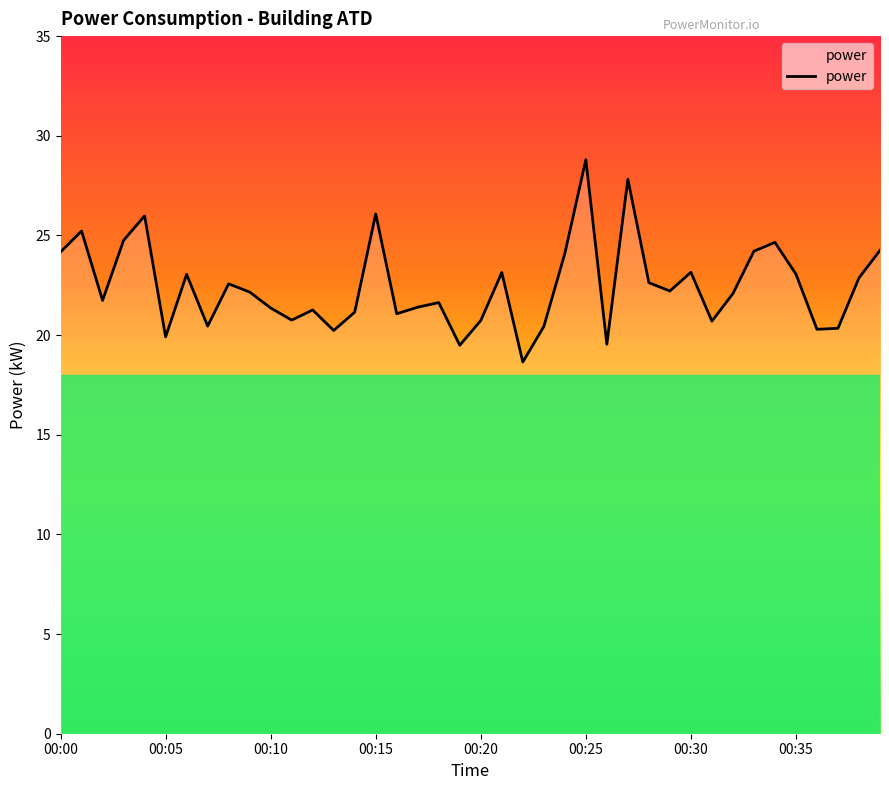

Does the chart have visible grid lines?

No